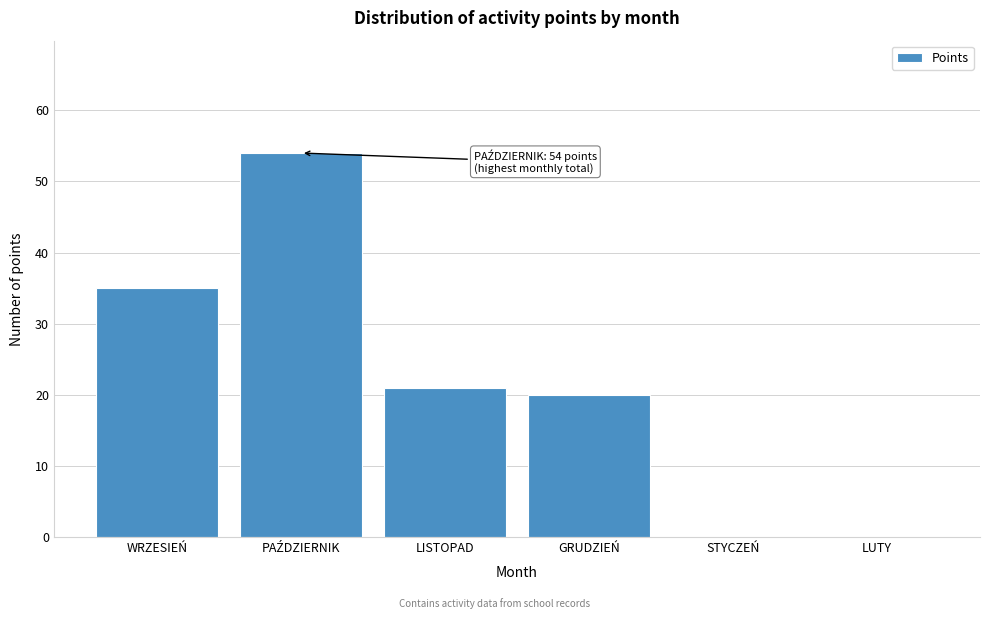

Is it true that the value at LISTOPAD is 14?

False